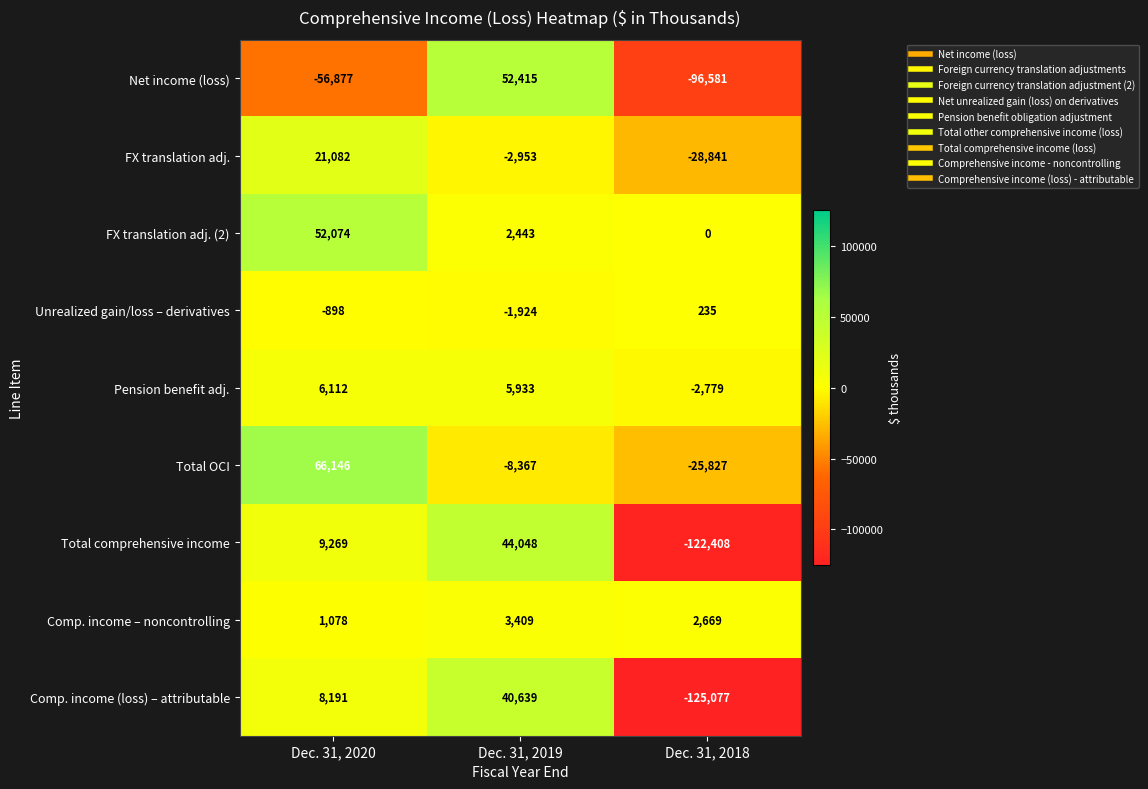

The value of FX translation adj. (2) at Dec. 31, 2020 is 52074. True or false?

True